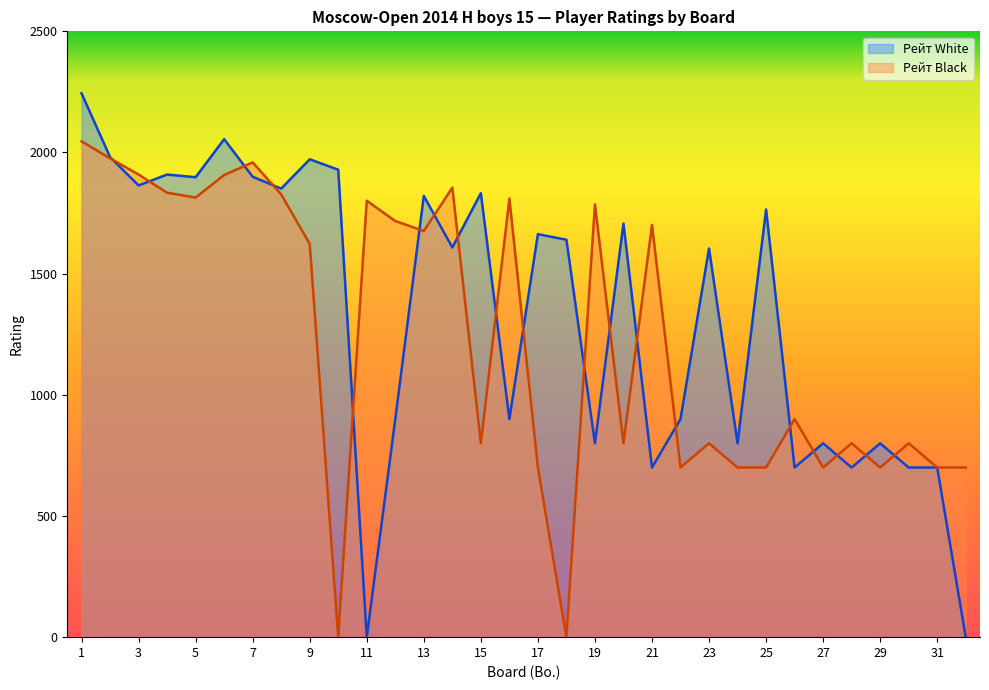

What is the value of the Рейт White point at the 27th from the left?

800